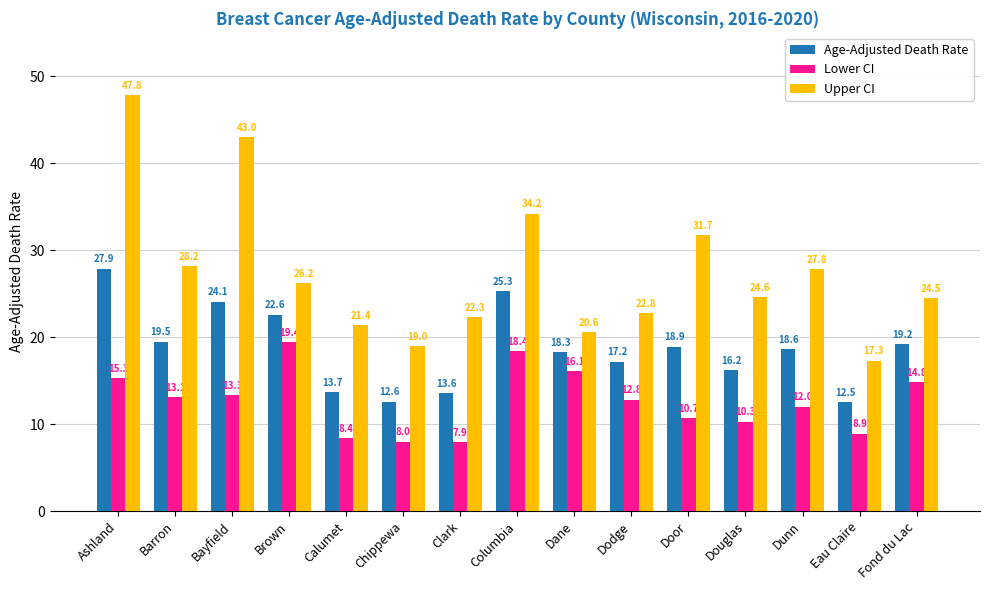

Is it true that Age-Adjusted Death Rate equals 8.8 at Ashland?

False